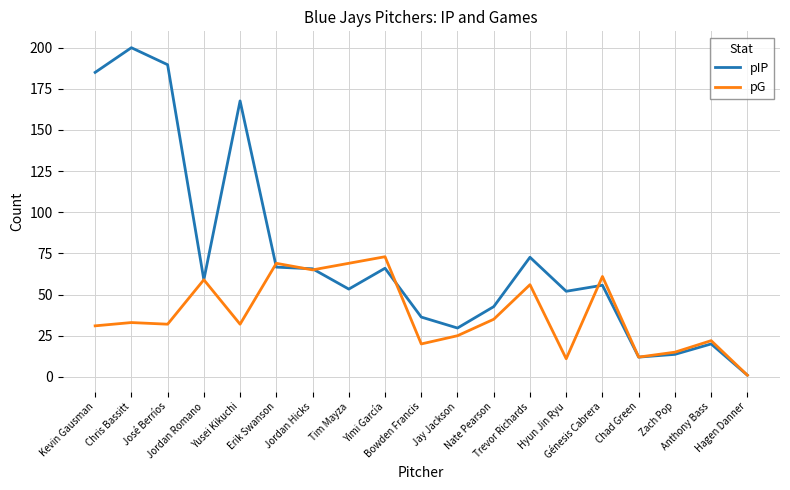

Rank the series by their maximum value, from highest to lowest.

pIP, pG